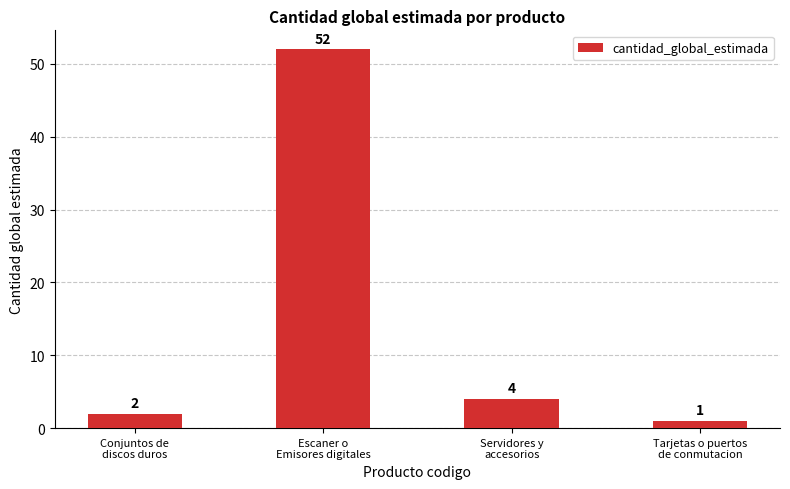

How many categories are shown in the chart?

4